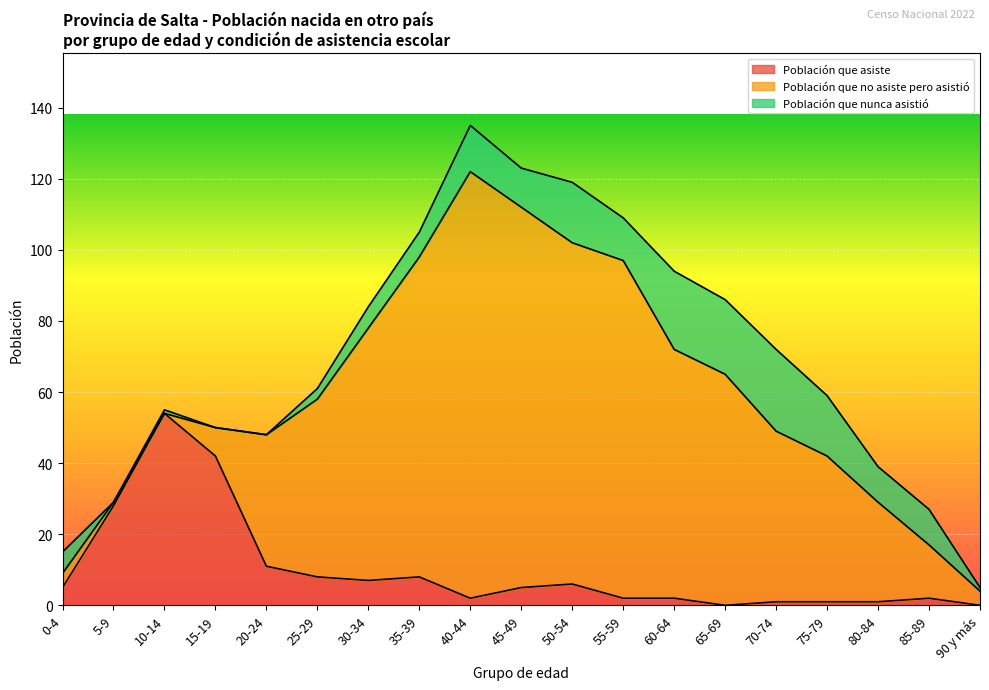

Where is Población que no asiste pero asistió nearest to the value 60?

65-69